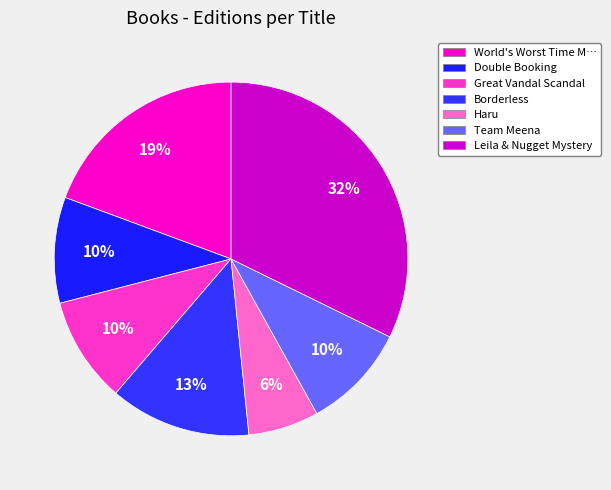

Count the number of slices in the pie.

7